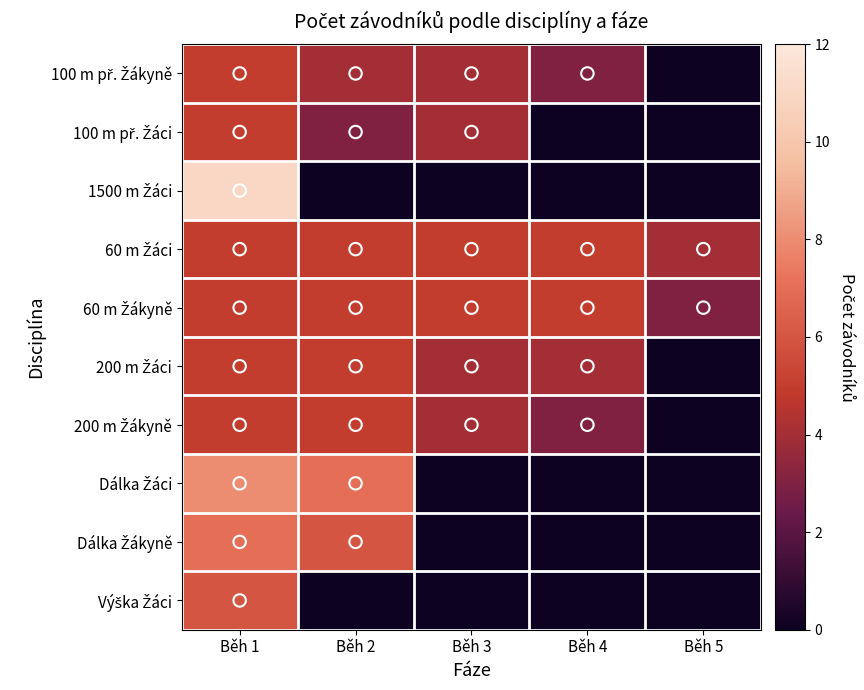

What is the total value across all series at Běh 1?

62